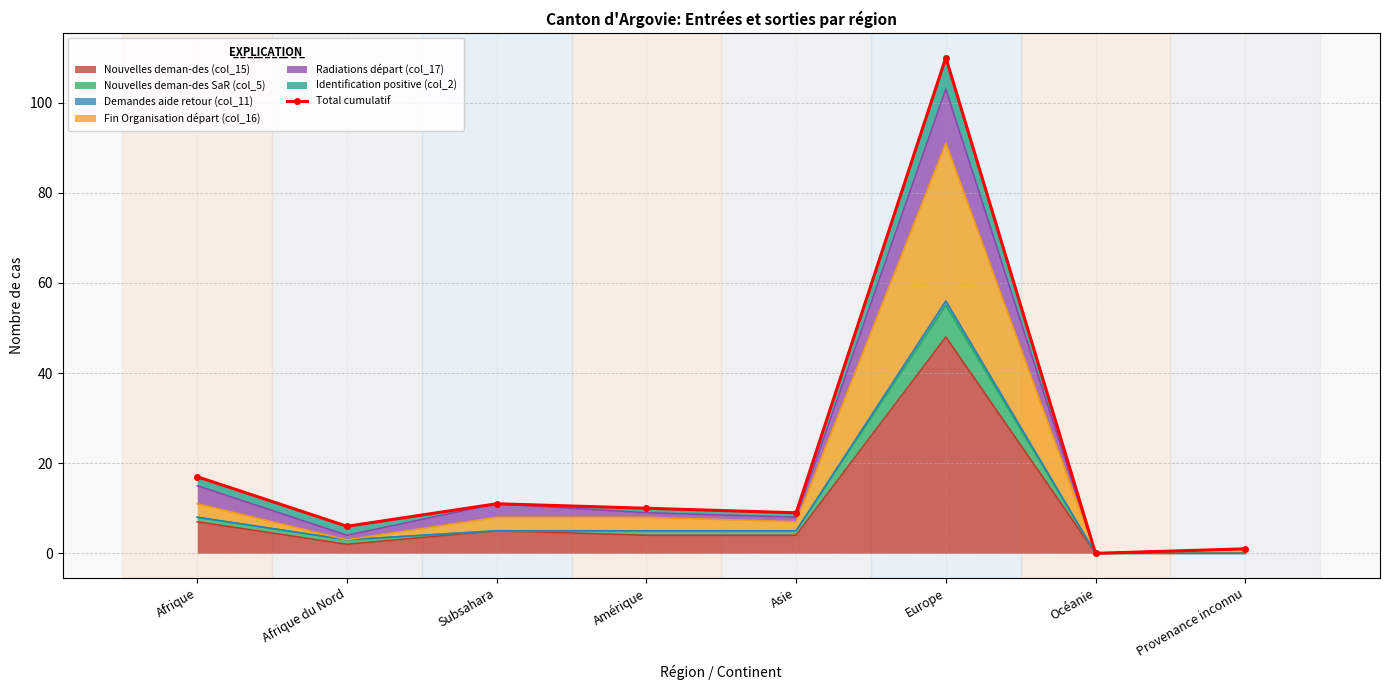

How many positive values are there?

7